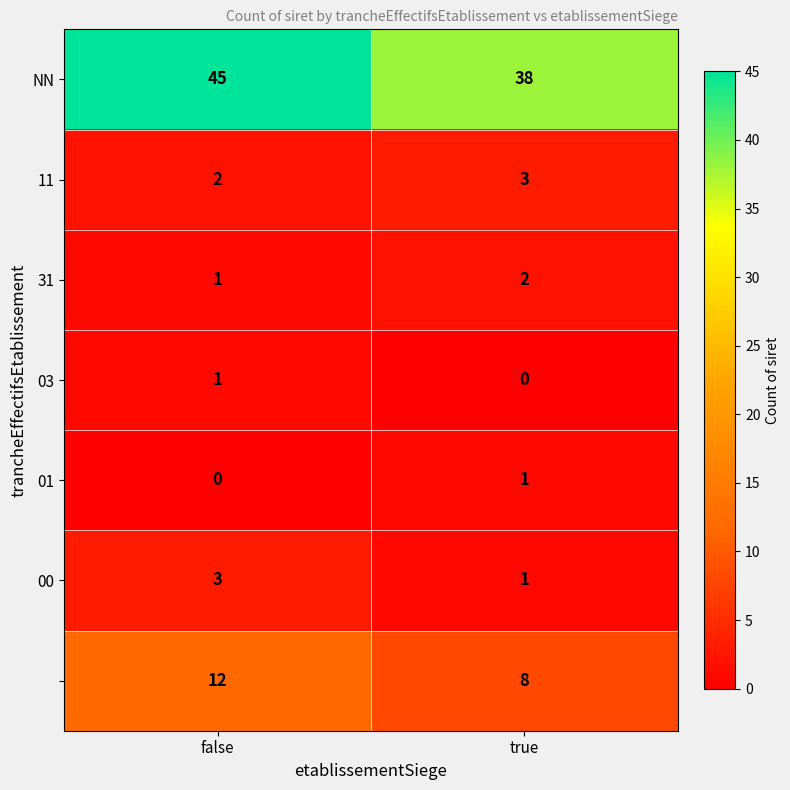

What is the maximum value shown in the chart?

45